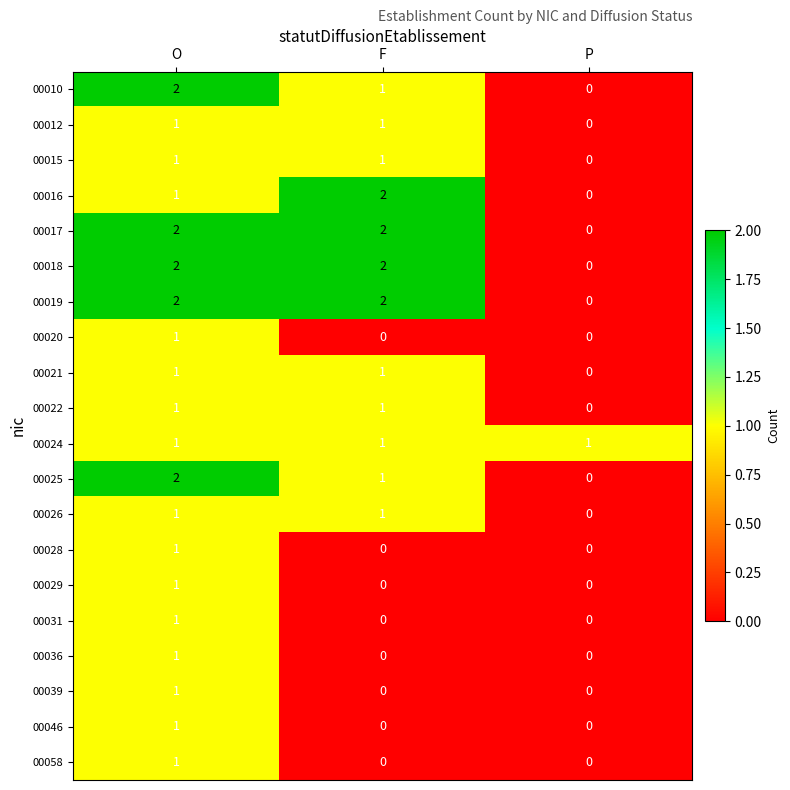

True or false: 00016 has a value of 3 at F.

False